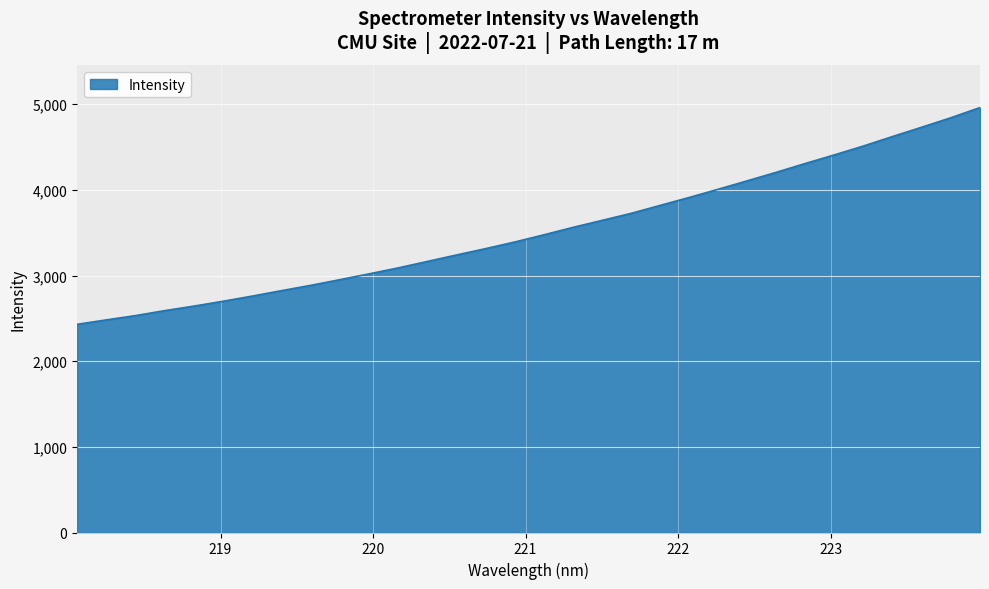

What is the difference between the maximum and minimum values?

2530.3